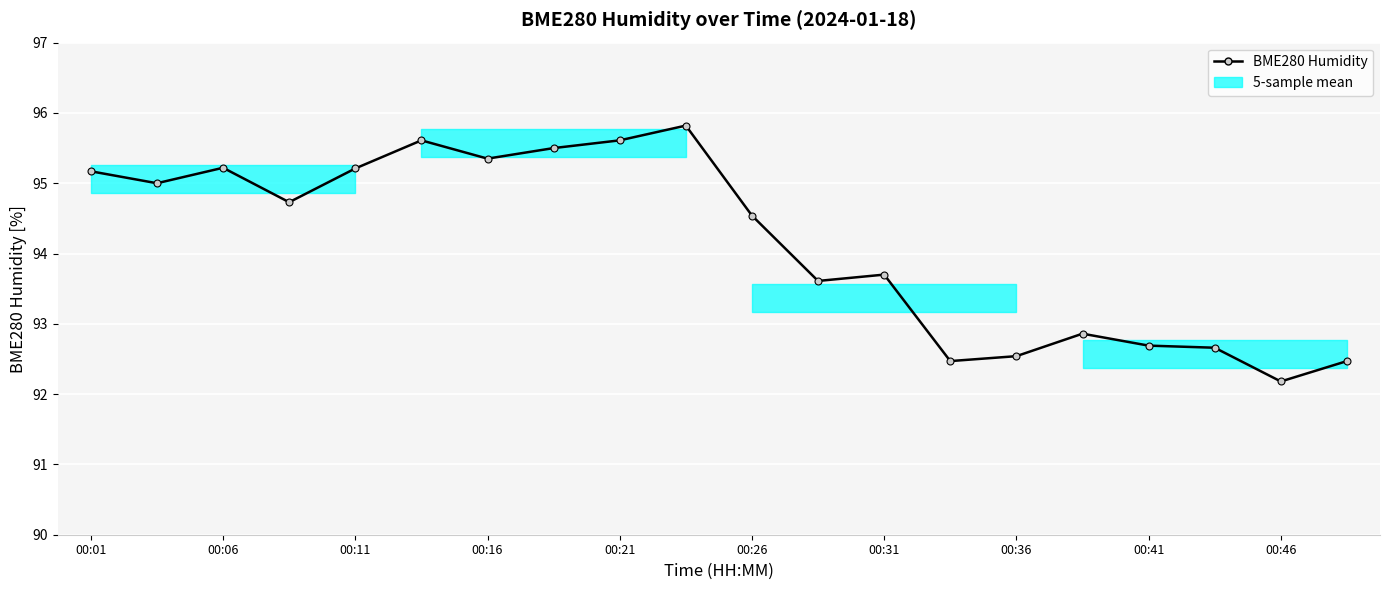

How many interior local peaks (higher than both neighbors) does the data have?

5